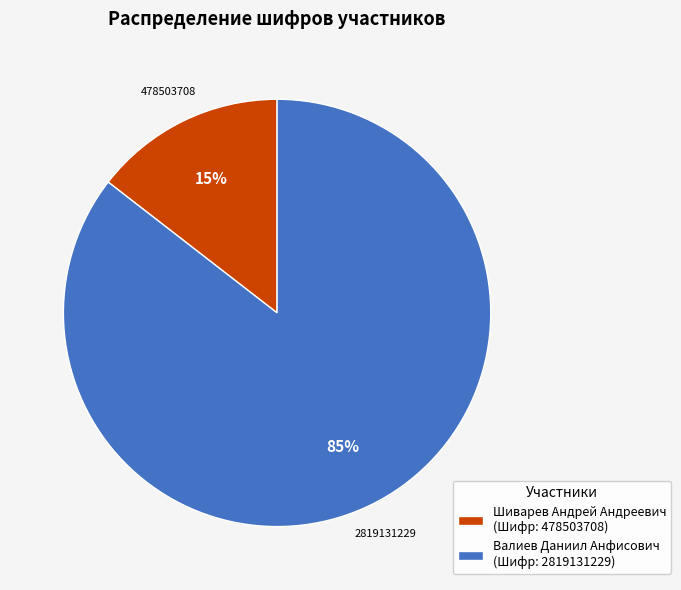

To the nearest percent, what percentage of the pie is Шиварев Андрей Андреевич?

15%